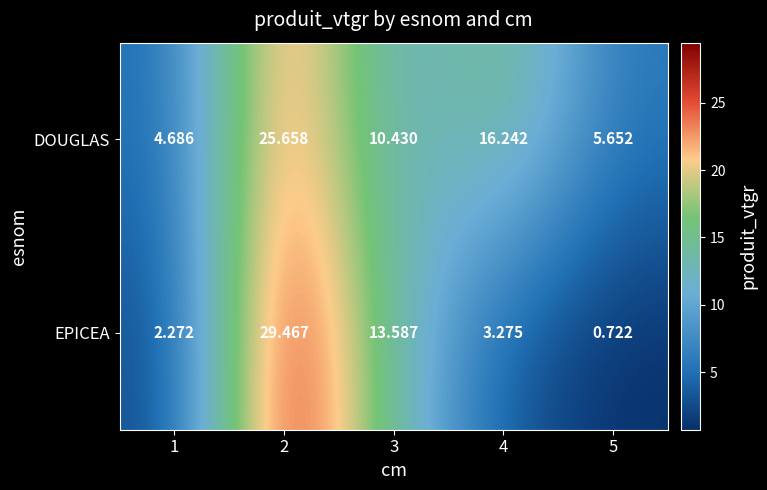

At how many categories does at least one series exceed 2?

5